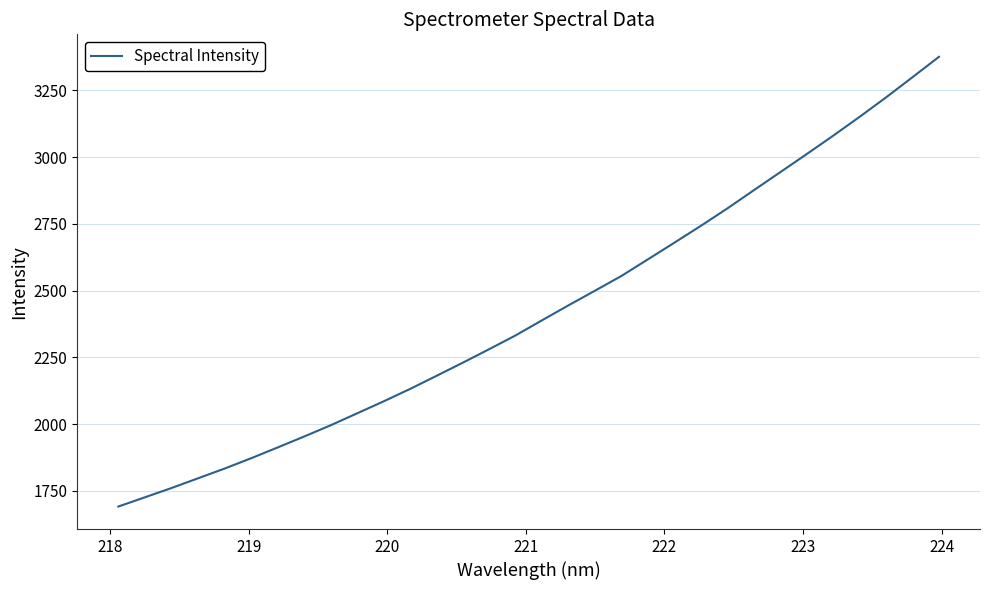

What is the greatest value displayed?

3375.2